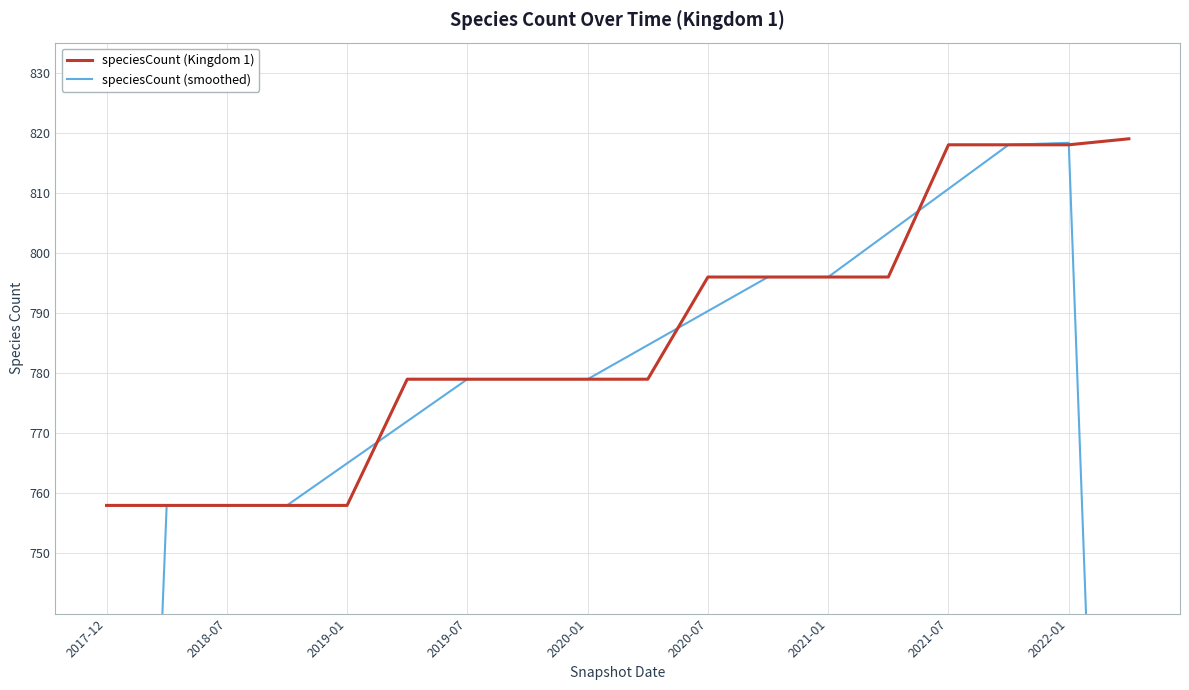

The speciesCount (Kingdom 1) series shows 1171 at 2020-07. True or false?

False